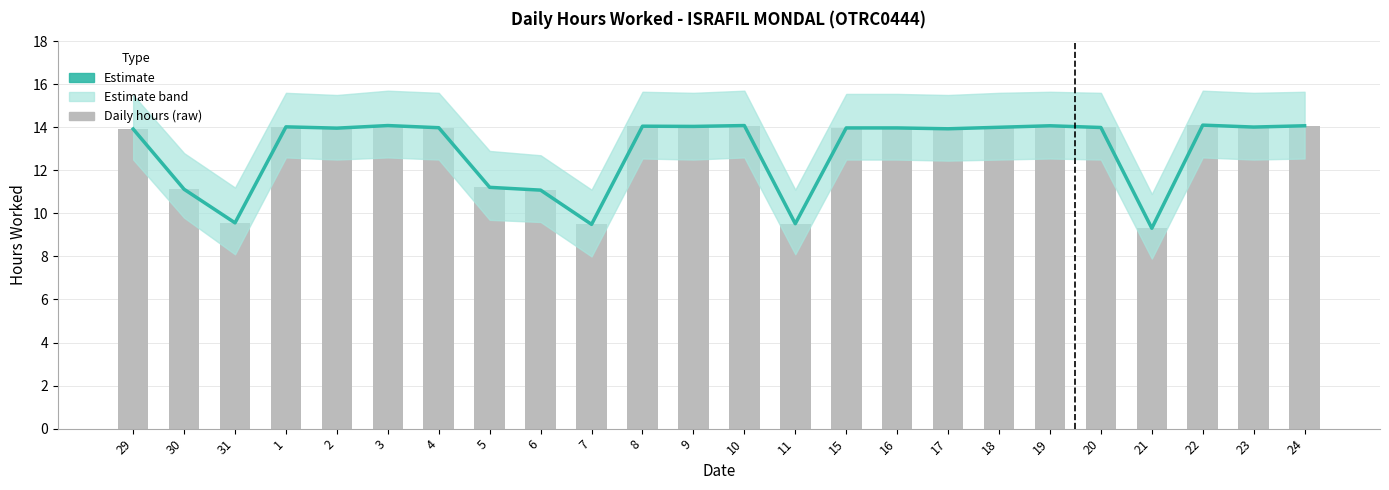

What is the sum of all Estimate values?

309.5